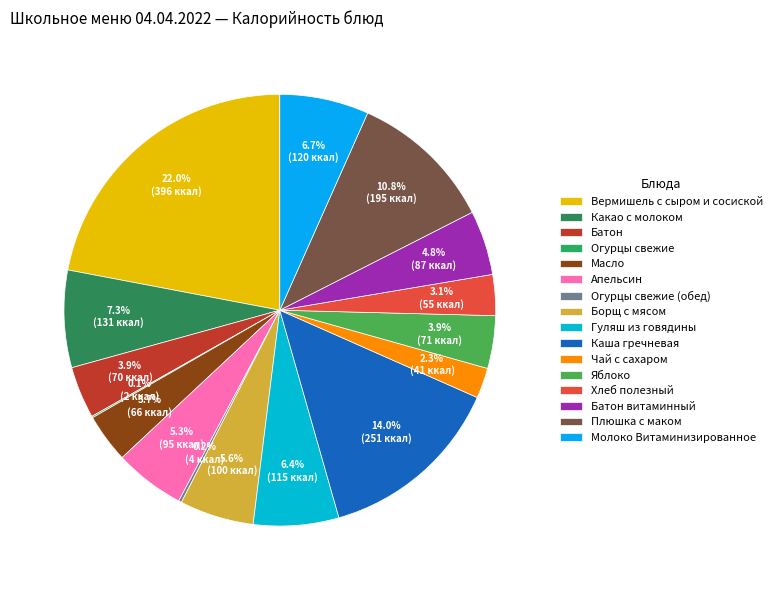

What portion of the pie excludes Борщ с мясом?

94.4%